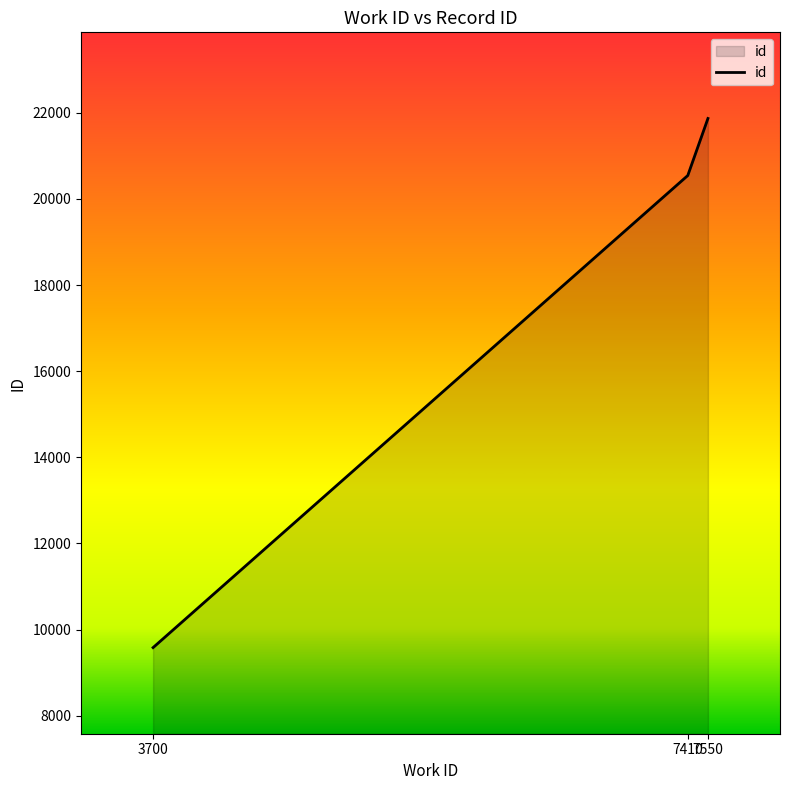

What is the greatest value displayed?

21868